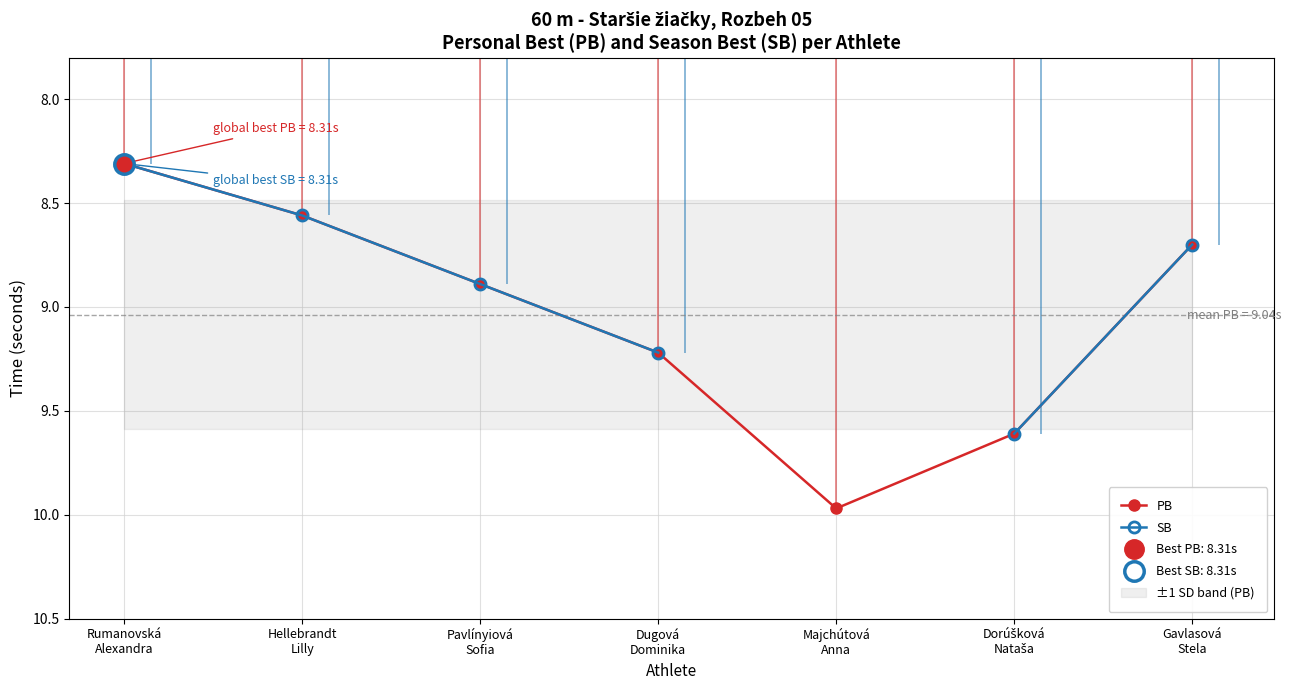

Which category has the lowest value across all series?

Rumanovská
Alexandra